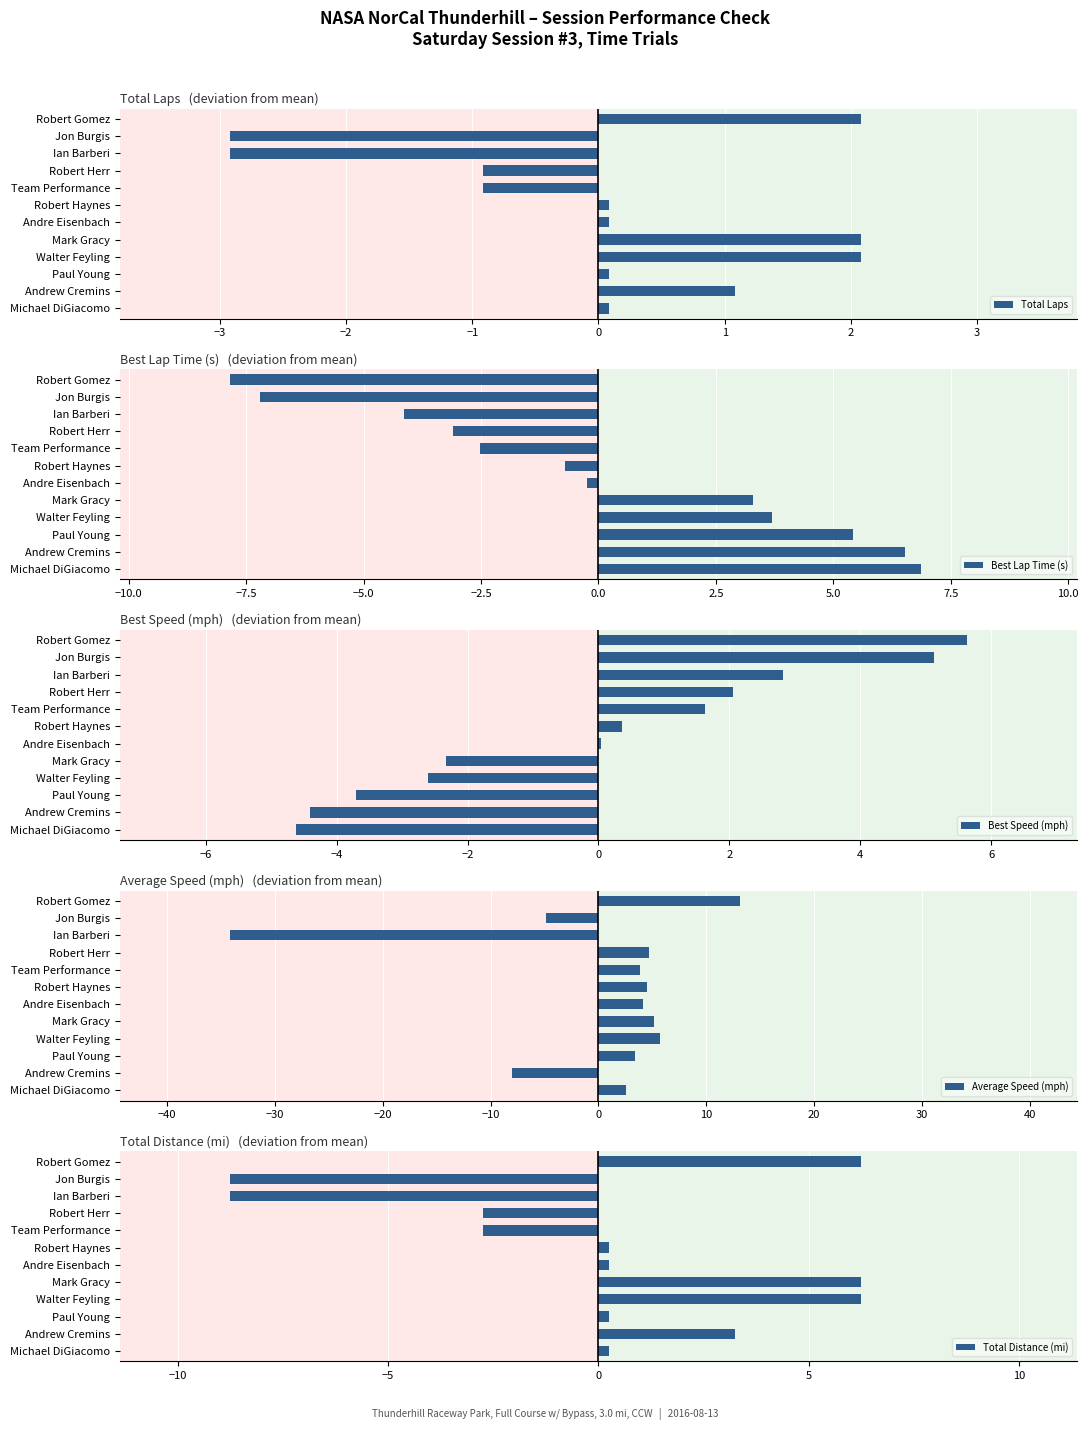

The Total Laps series shows -2.9 at Ian Barberi. True or false?

True